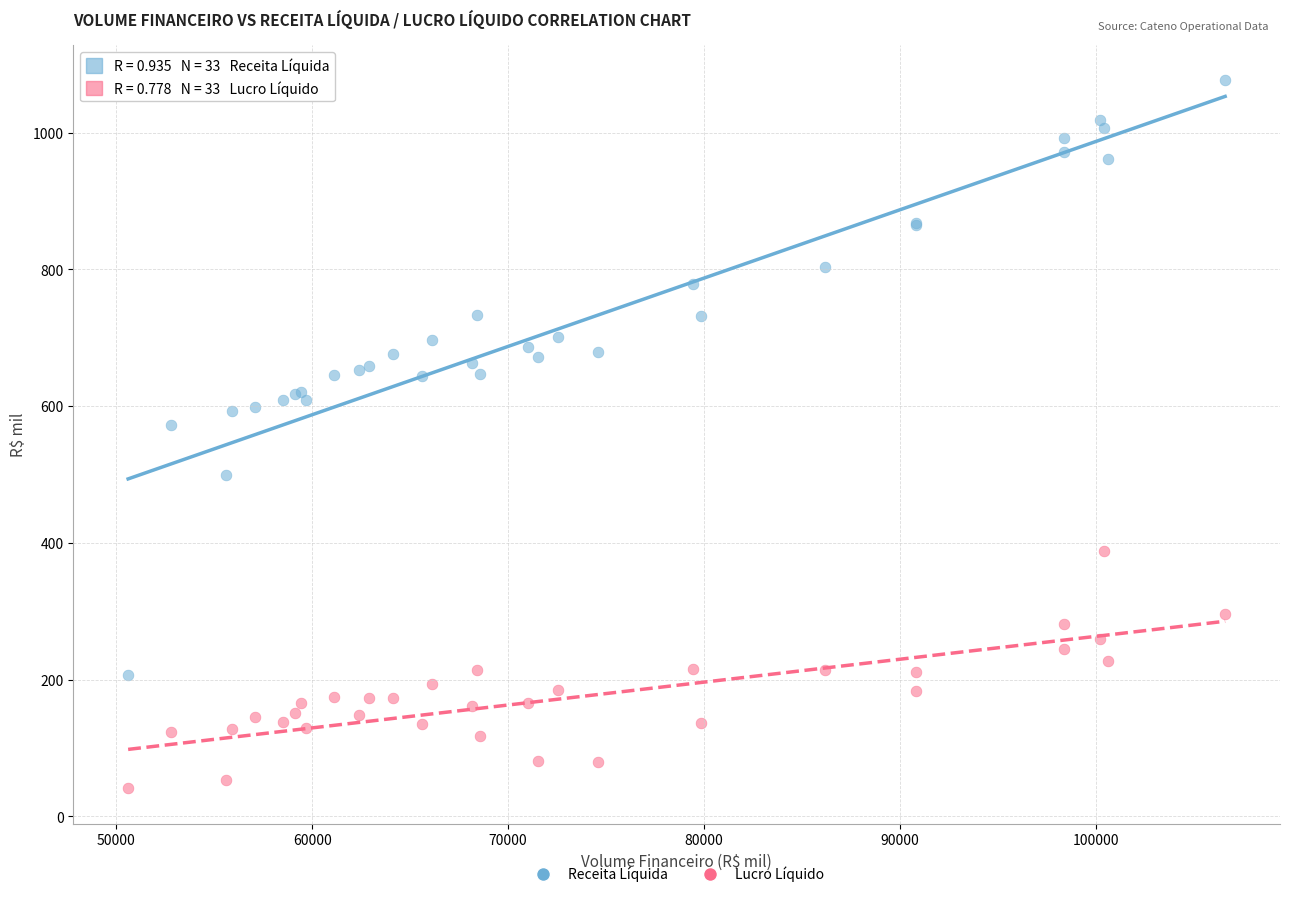

Which series reaches the minimum Y coordinate?

Lucro Líquido